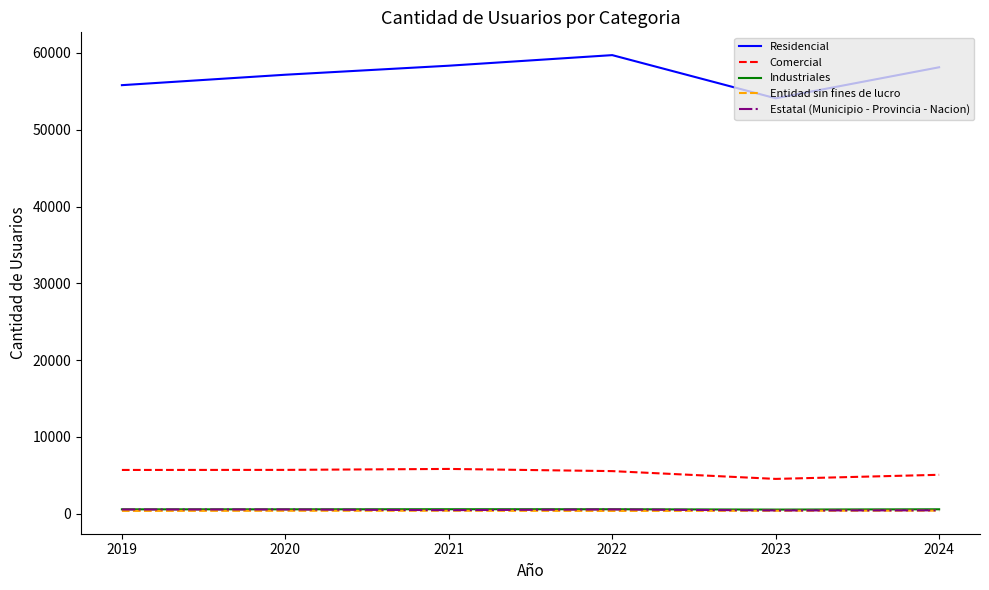

What is the maximum value shown in the chart?

59711